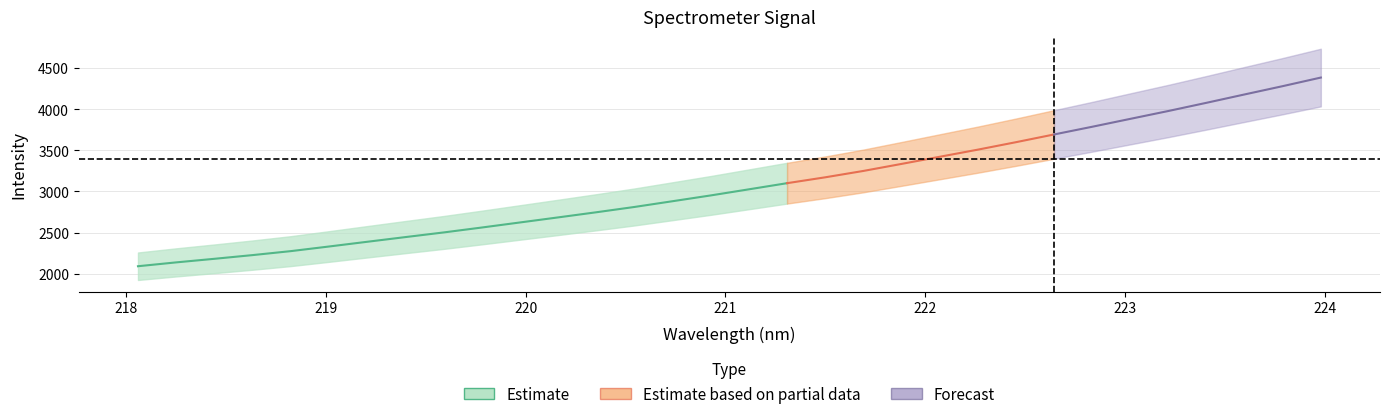

How many values exceed 3026?

16